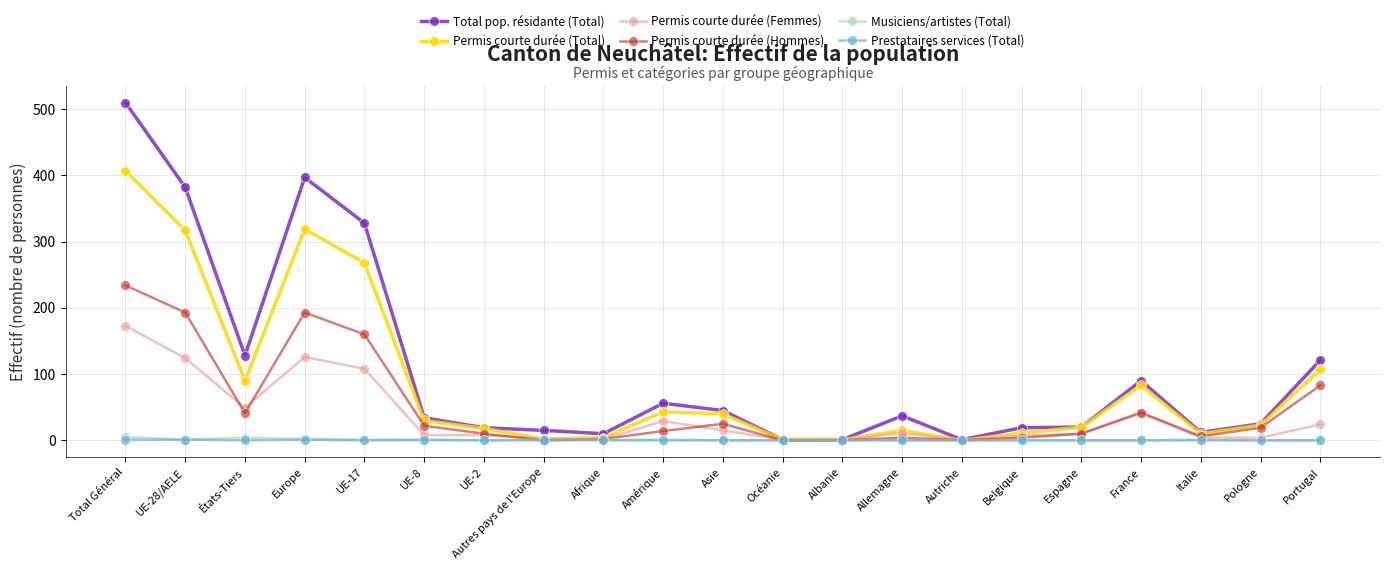

True or false: Permis courte durée (Femmes) has more than 0 interior local peaks.

True